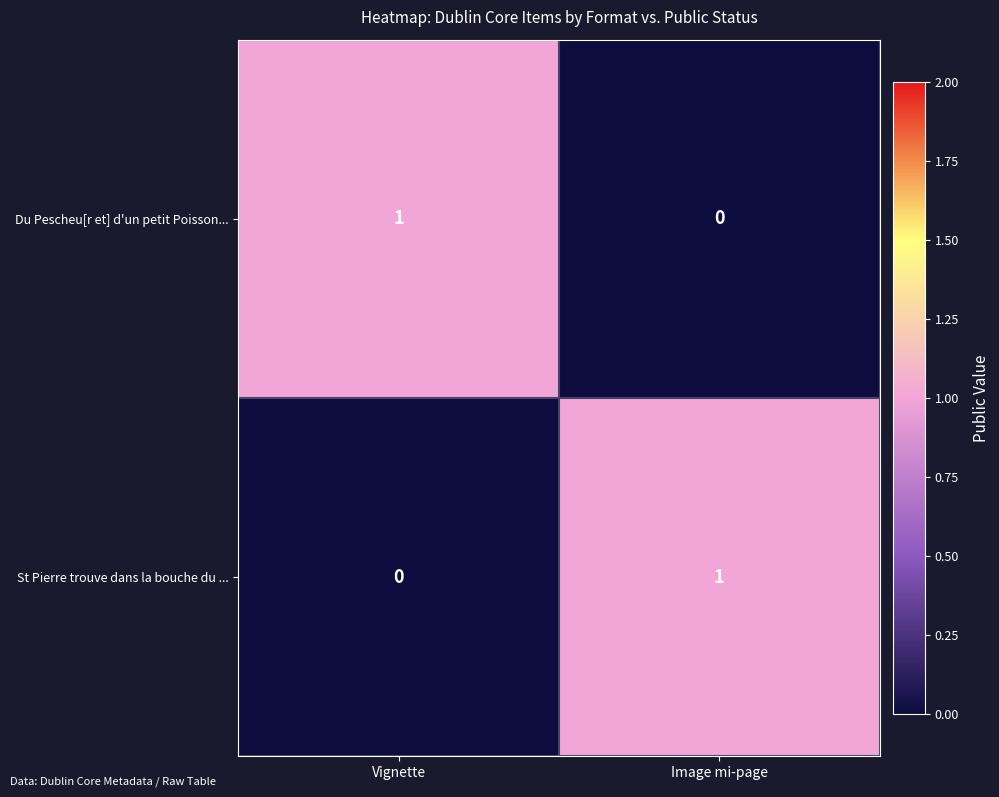

Rank the categories by St Pierre trouve dans la bouche du ... value from highest to lowest.

Image mi-page, Vignette